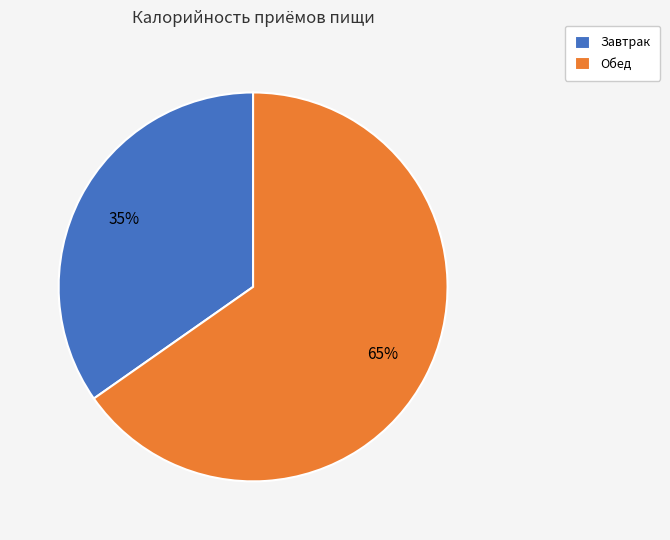

To the nearest percent, what is the average slice percentage?

50%